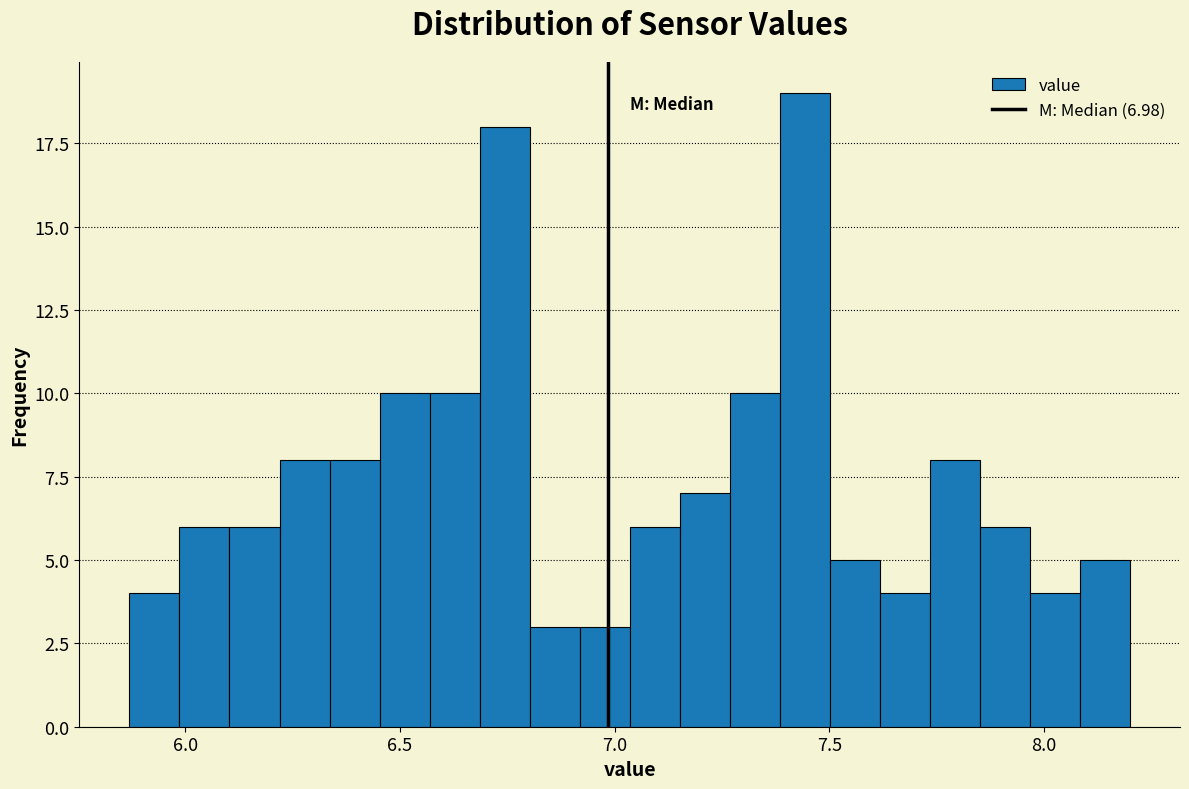

Read against the x-axis, roughly where is the centre of the tallest bar?

7.45